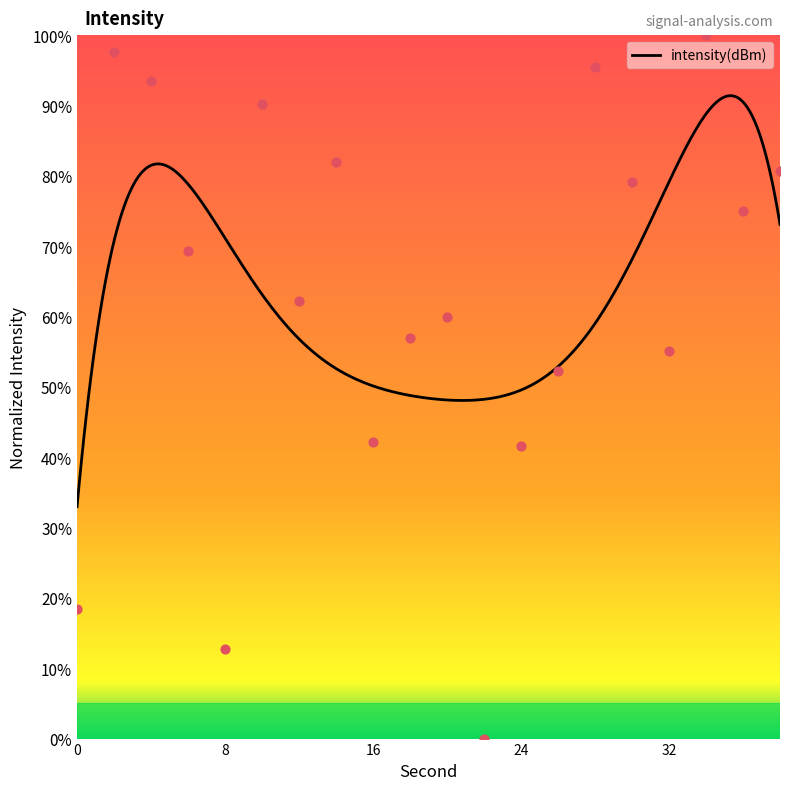

What is the ratio of the value at 10 to the value at 20?

1.5